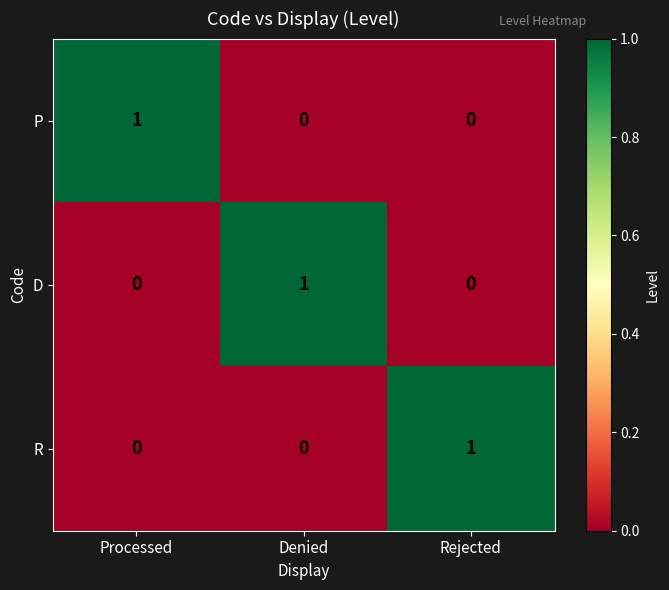

Reading left to right, transcribe all the data shown in this chart.

P: 1	0	0
D: 0	1	0
R: 0	0	1